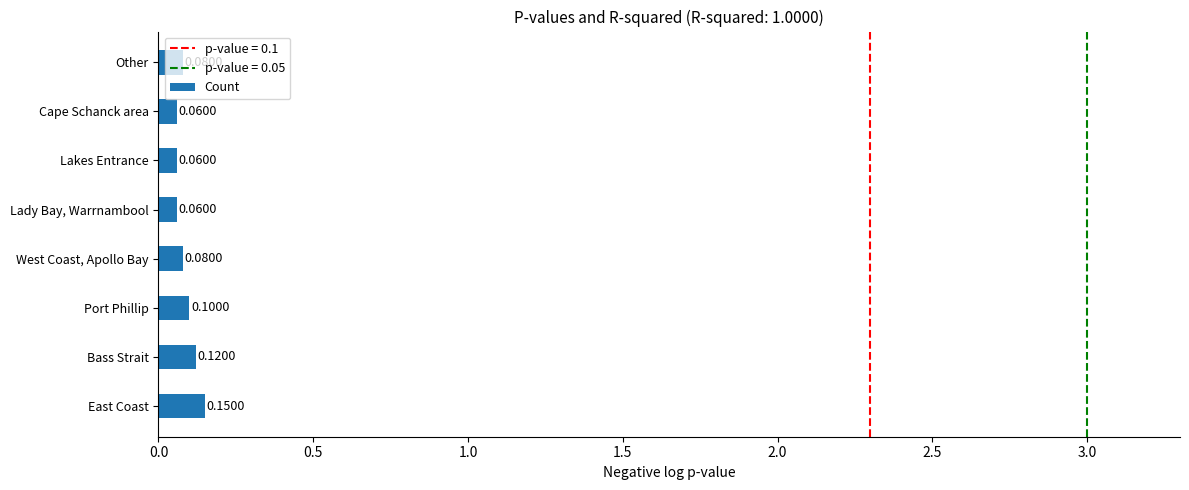

Which has a higher value, East Coast or Lakes Entrance?

East Coast